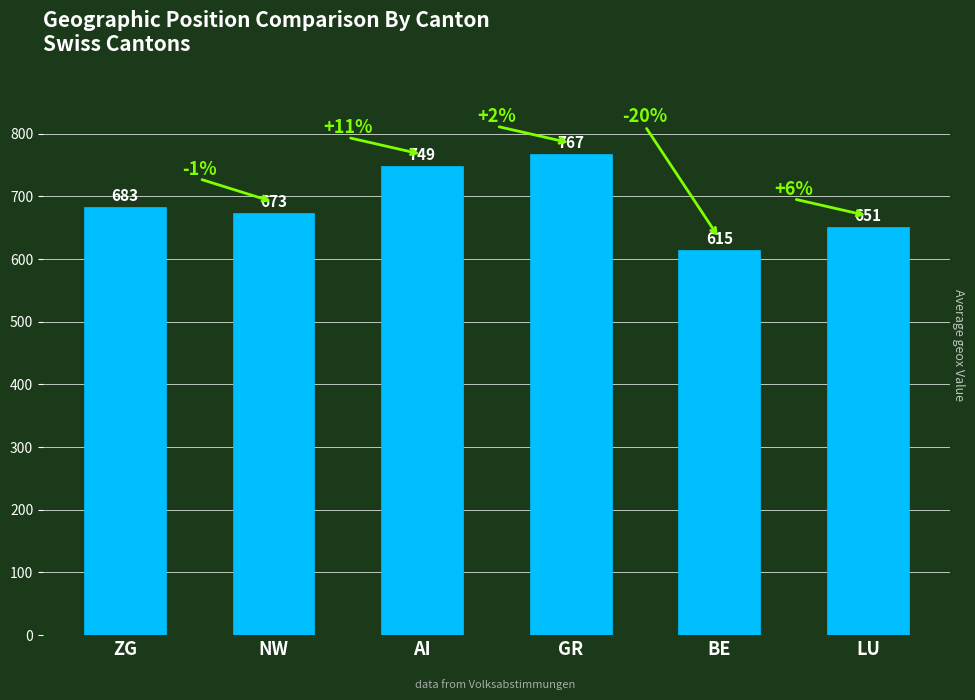

The value at NW is 673. True or false?

True